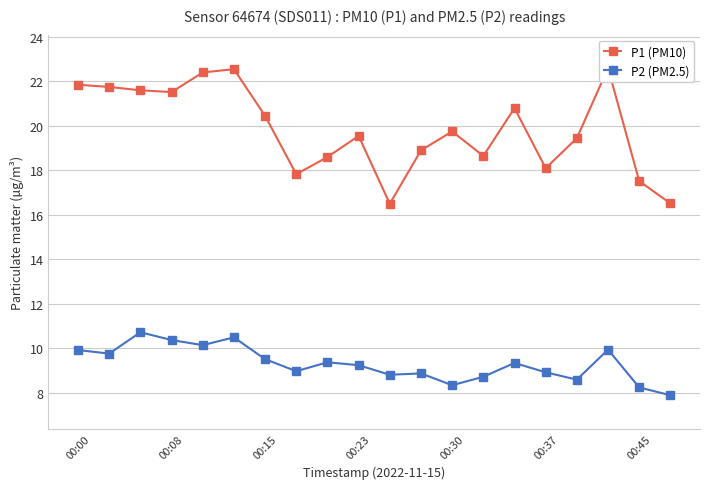

What is the lowest value of the P2 (PM2.5) series?

7.9